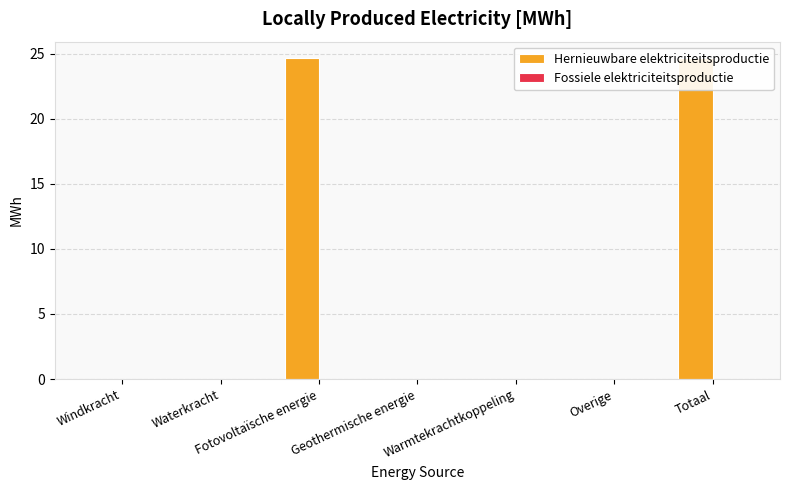

Which series changed the most between Waterkracht and Overige?

Hernieuwbare elektriciteitsproductie